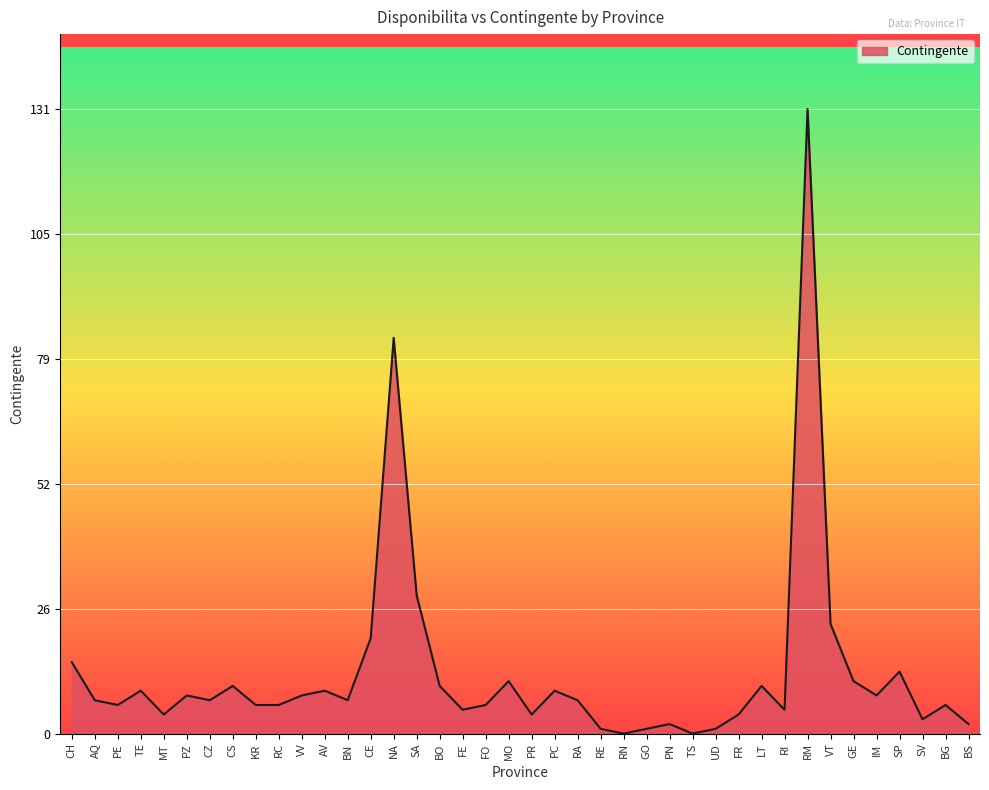

What is the sum of all values?

507